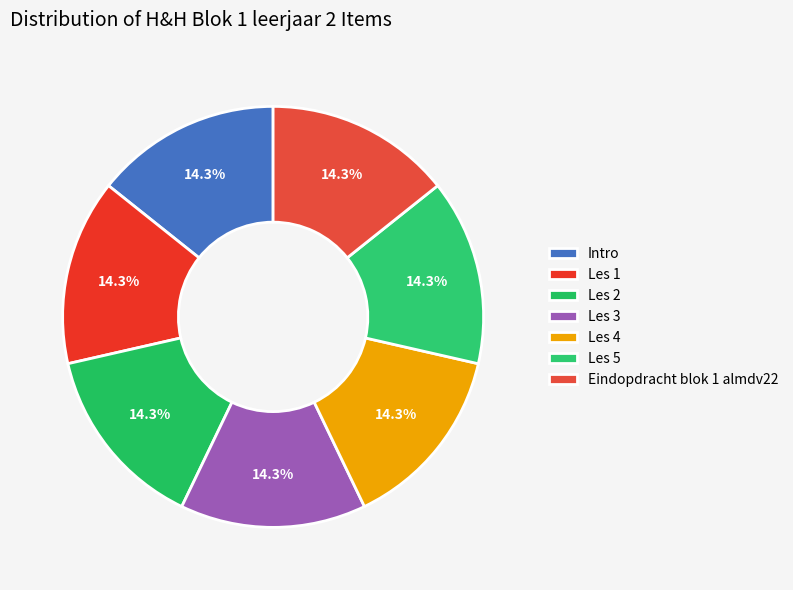

The Les 2 slice represents 14% of the pie. True or false?

True